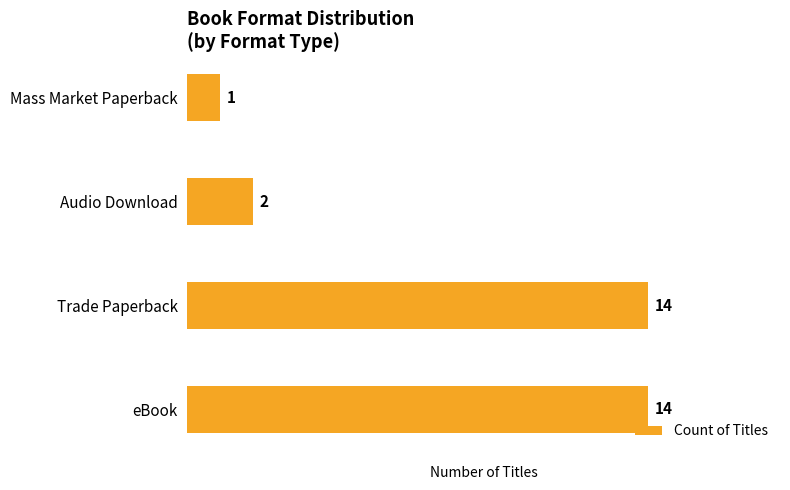

What is the maximum value shown in the chart?

14